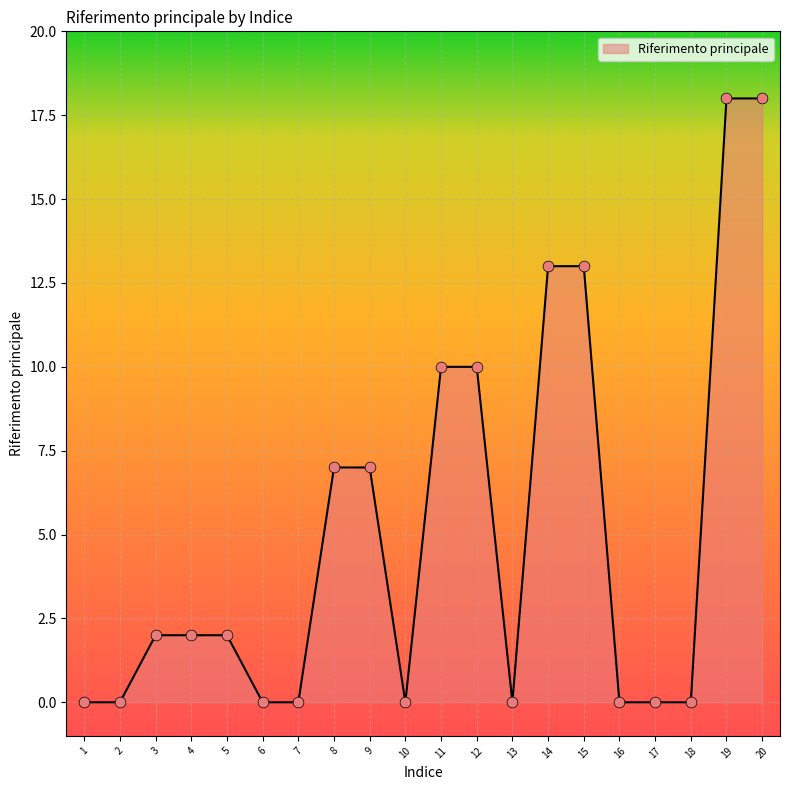

What is the change in value from 9 to 19?

+11